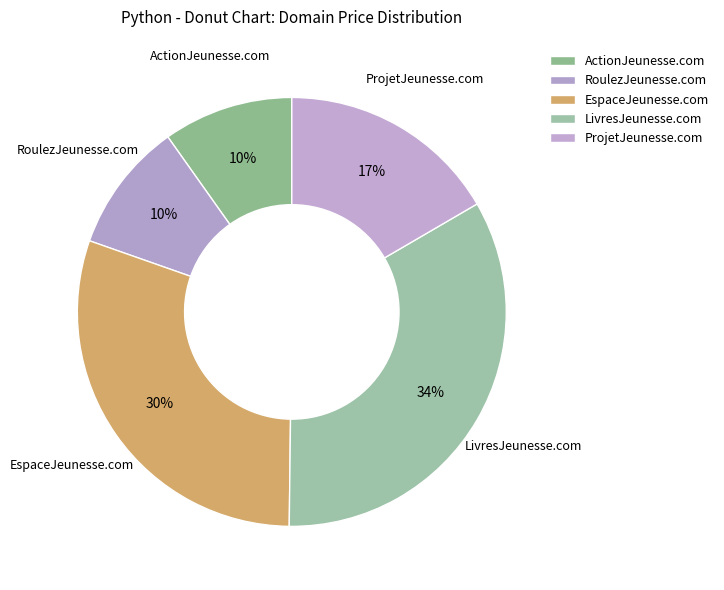

Do RoulezJeunesse.com and EspaceJeunesse.com together represent more than half of the pie?

No